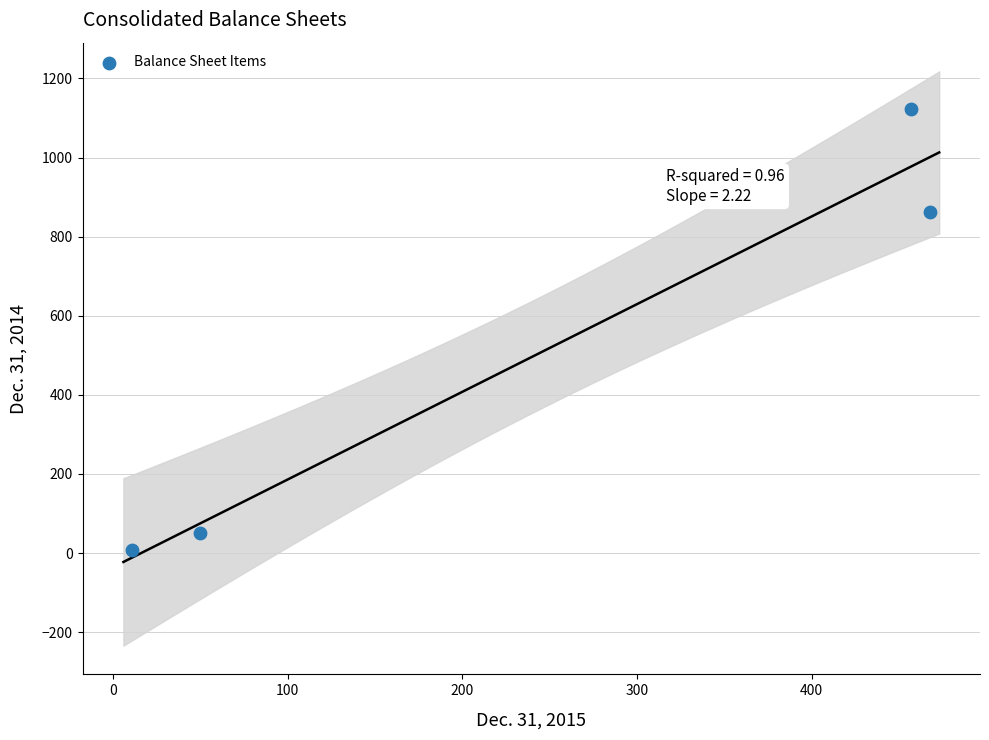

What is the range of Y values (max minus min)?

1115